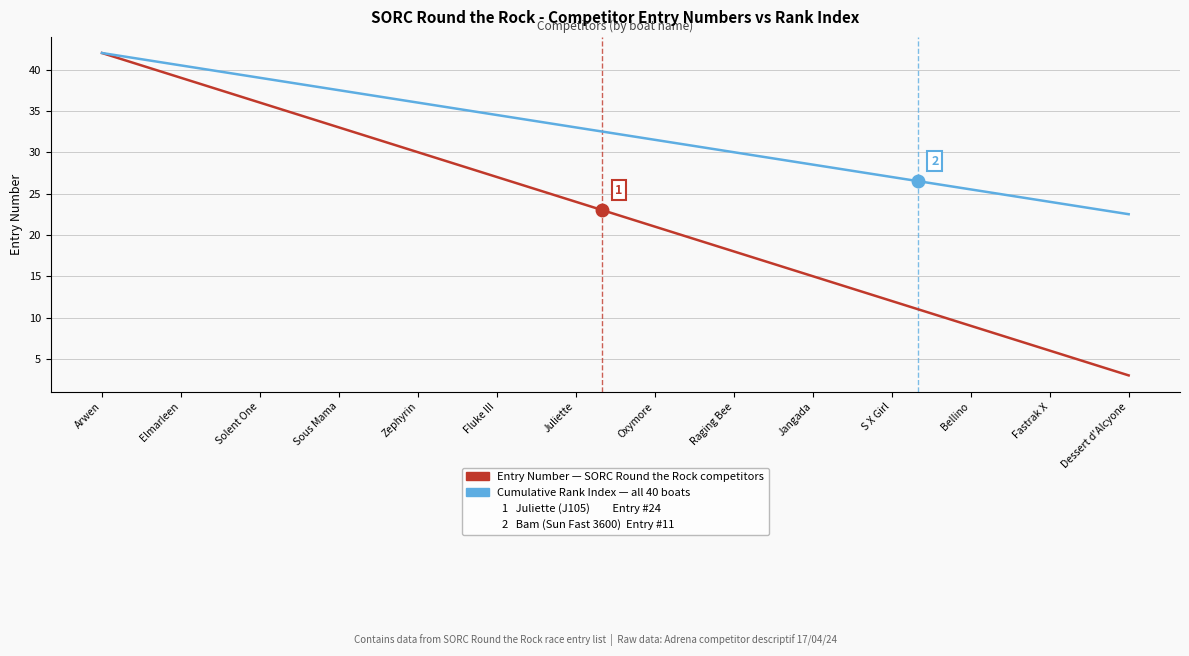

What is the greatest value displayed?

42.0